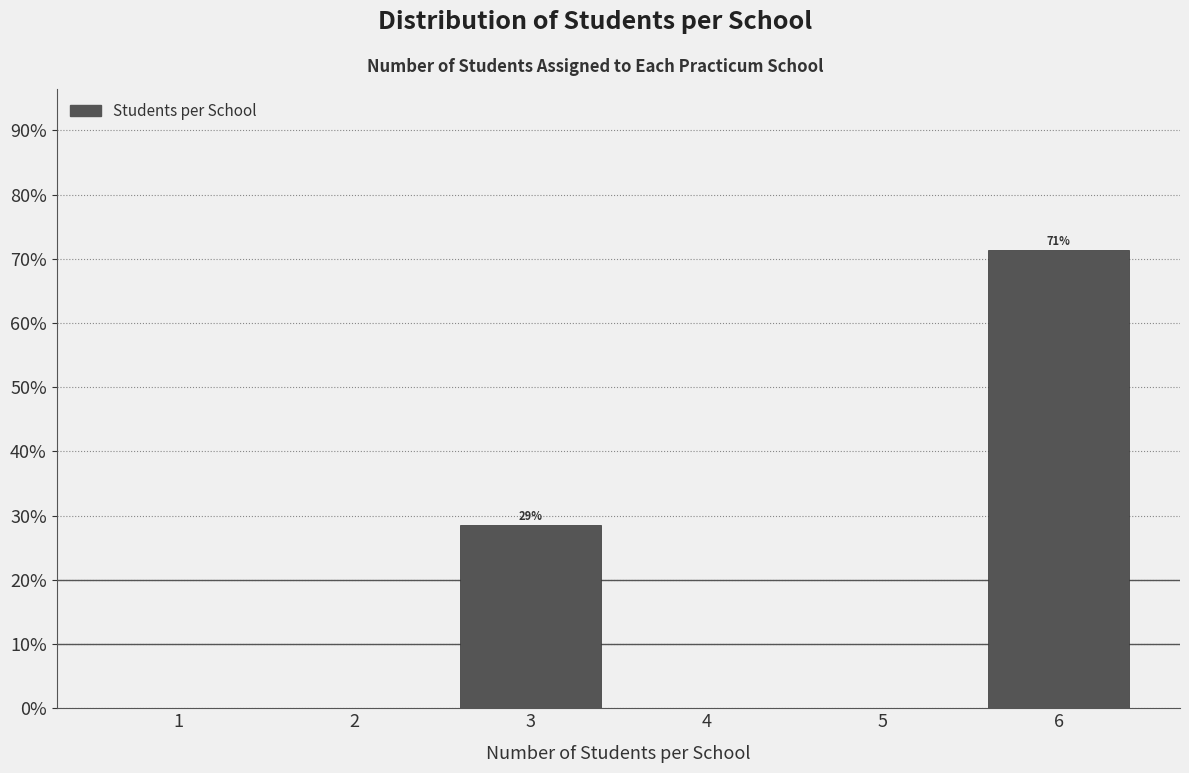

Reading left to right, extract all data points from this chart.

1=0.0	2=0.0	3=28.6	4=0.0	5=0.0	6=71.4